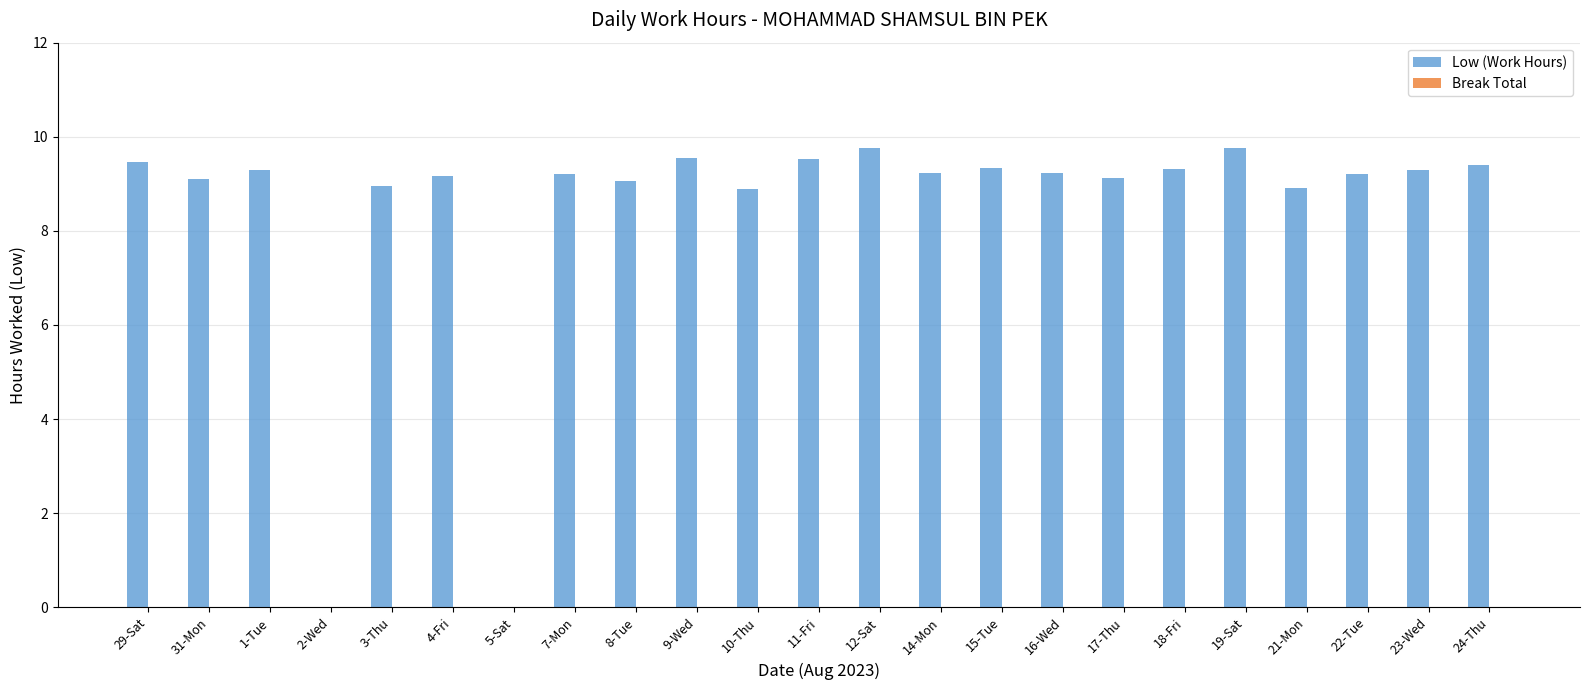

What is the sum of all values?

194.8